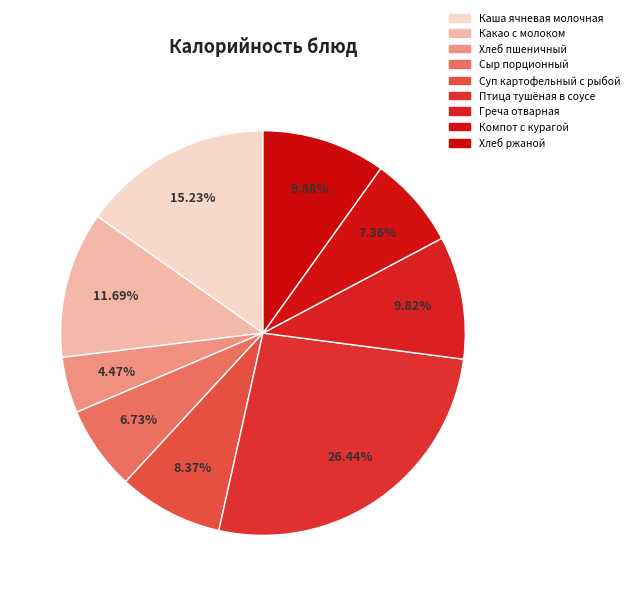

Is Каша ячневая молочная the majority of the pie?

No